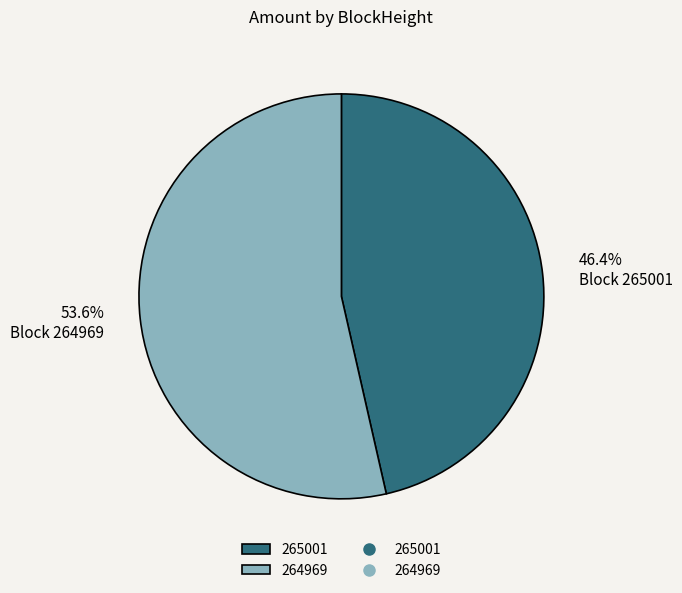

What is the largest slice in the pie chart?

264969